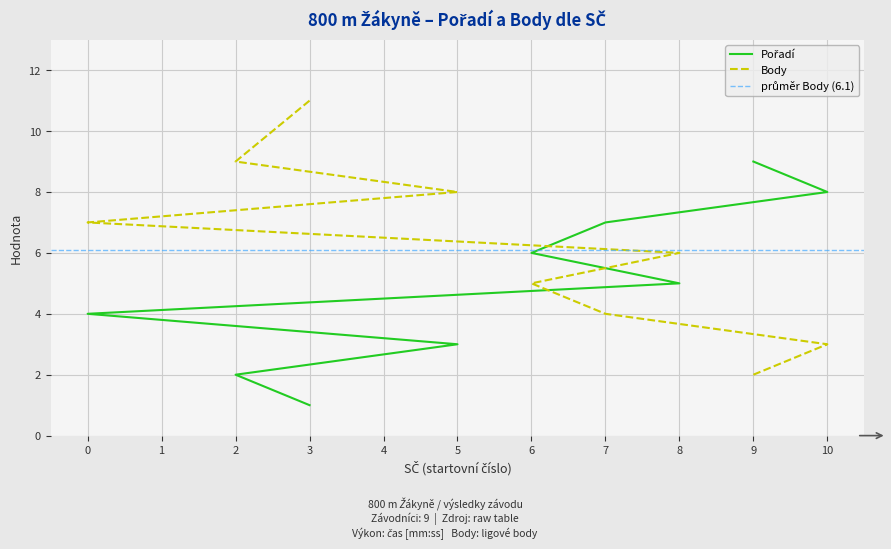

Reading right to left, transcribe all the data shown in this chart.

Pořadí: 9=9	10=8	7=7	6=6	8=5	0=4	5=3	2=2	3=1
Body: 9=2	10=3	7=4	6=5	8=6	0=7	5=8	2=9	3=11